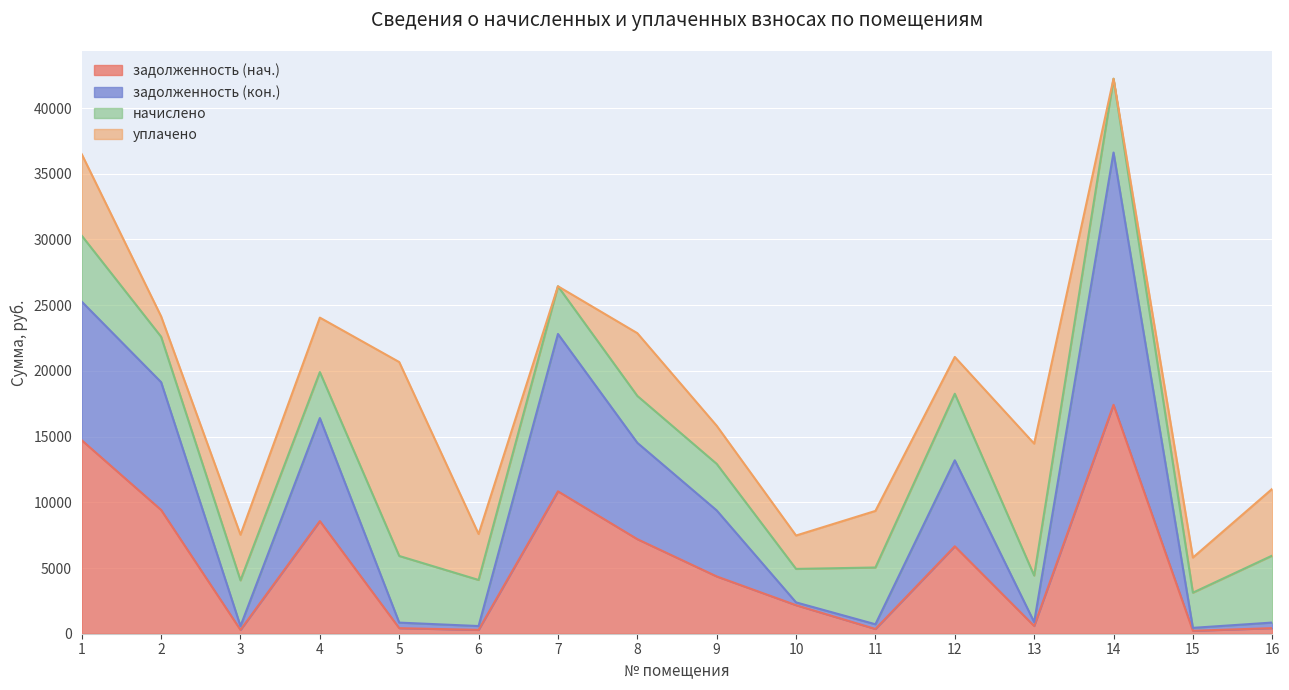

What is the highest value of the задолженность (нач.) series?

17419.0